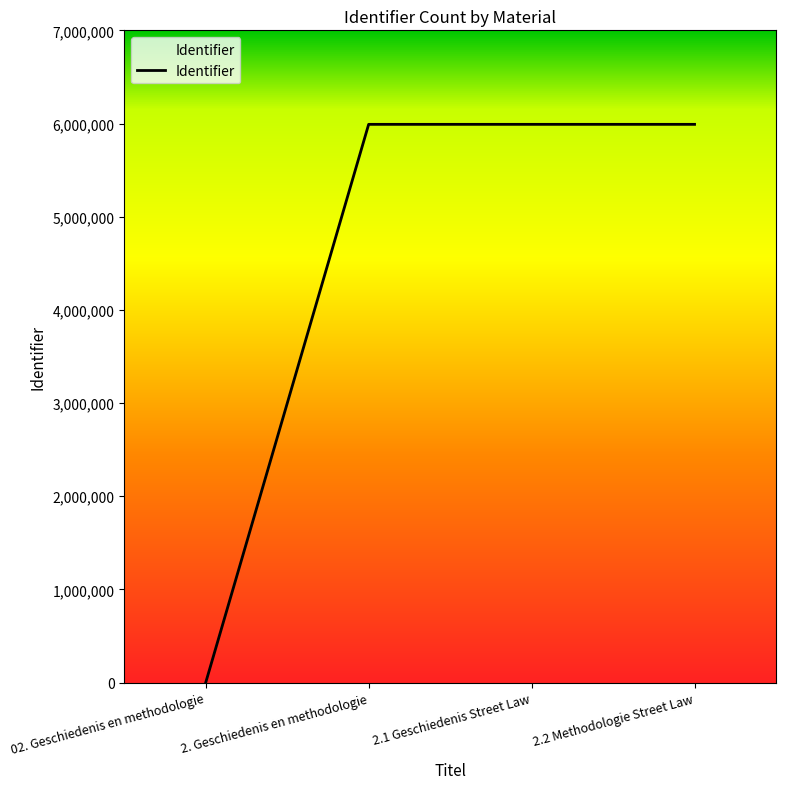

How many values are above zero?

3